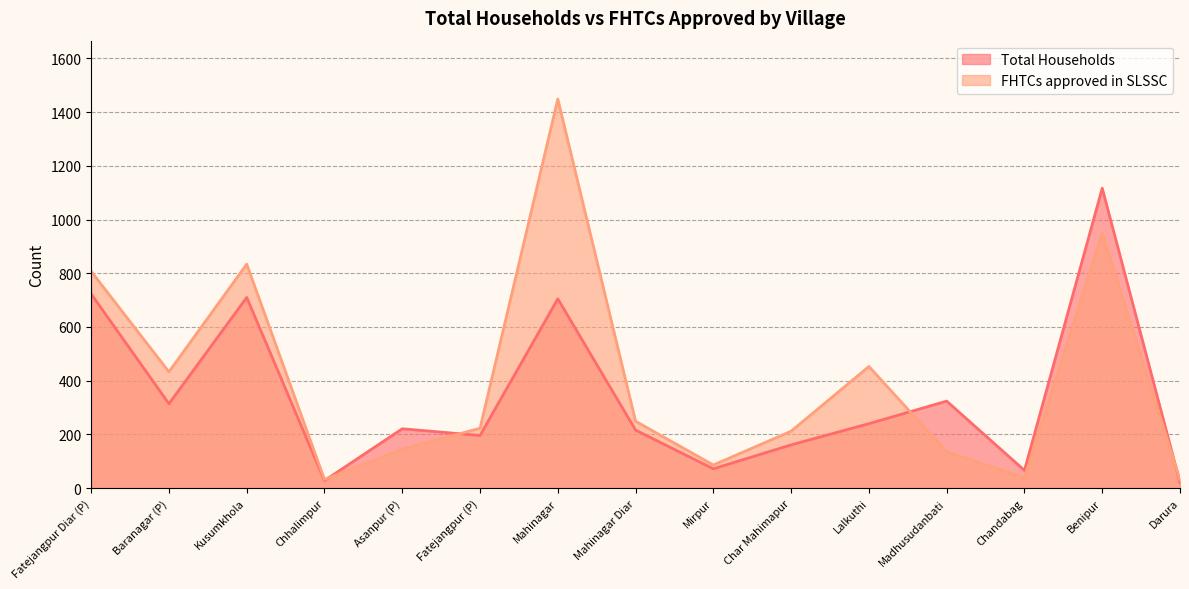

Where is the first local minimum for FHTCs approved in SLSSC?

Baranagar (P)